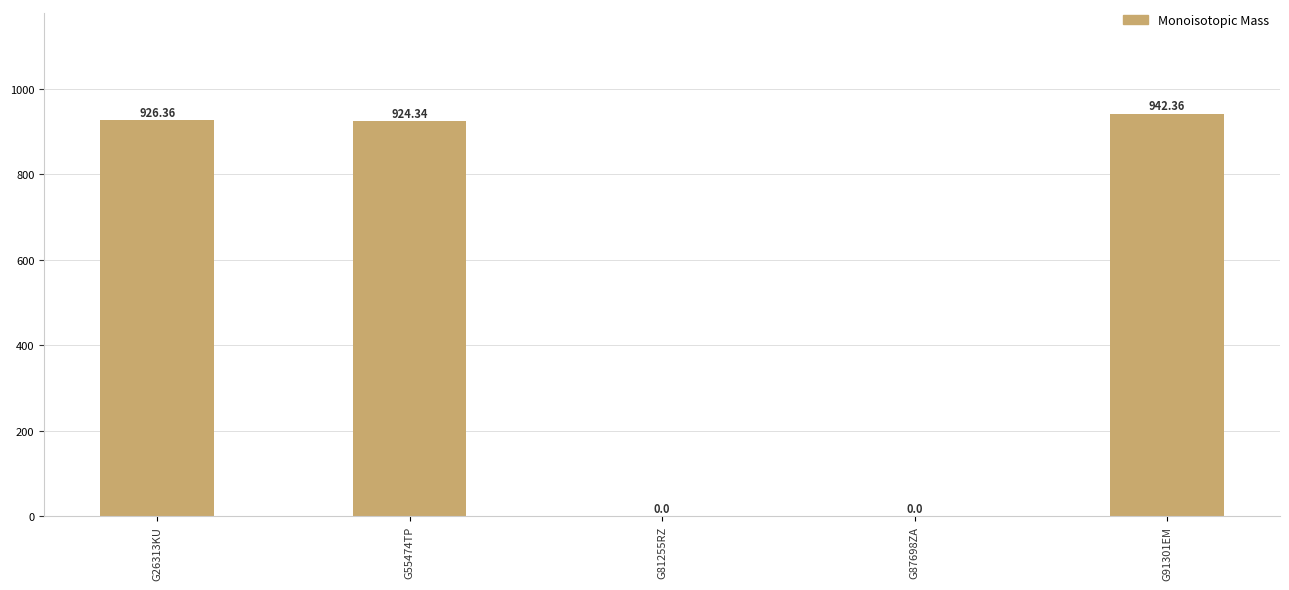

Where does the data first go above 924?

G26313KU